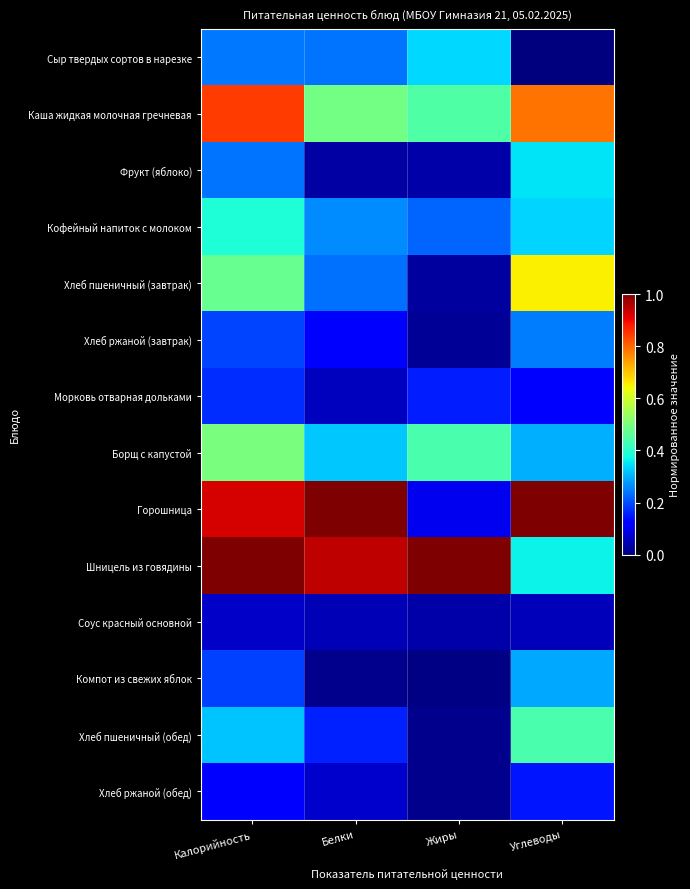

At how many categories does at least one series exceed 0?

4